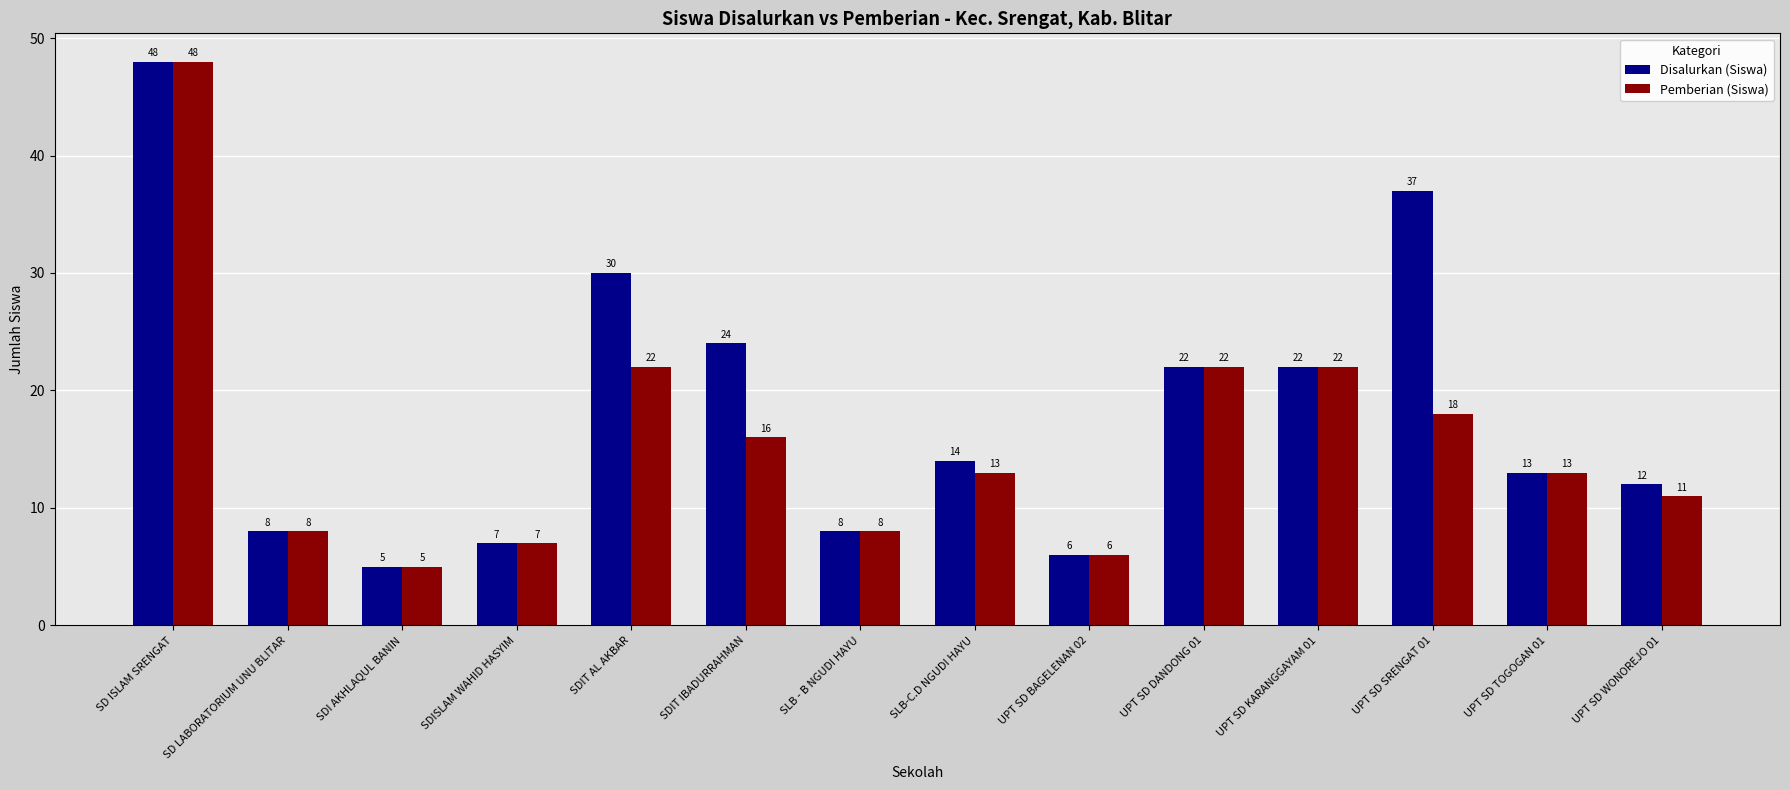

What is the difference between the highest and lowest values at UPT SD SRENGAT 01?

19